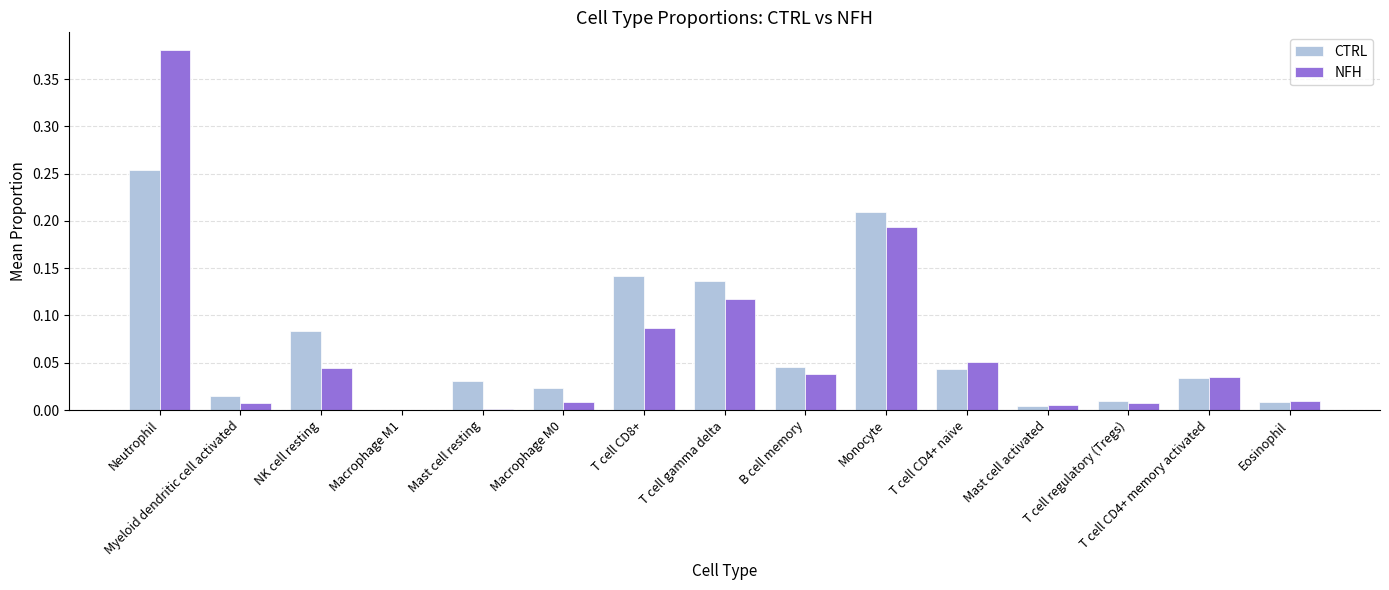

Does the chart contain stacked bars?

No